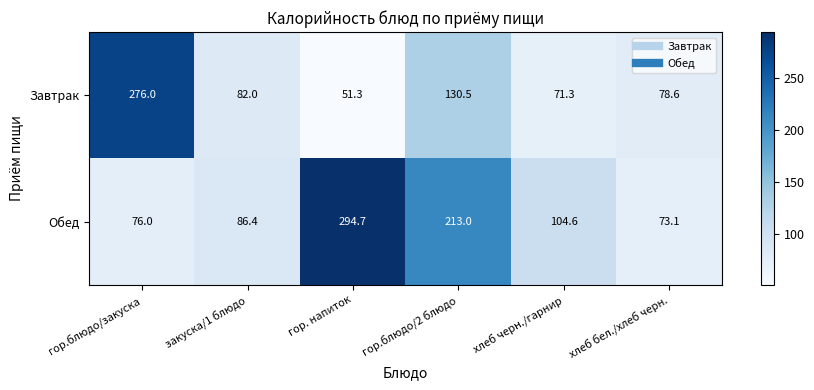

What is the sum of all Завтрак values?

689.7